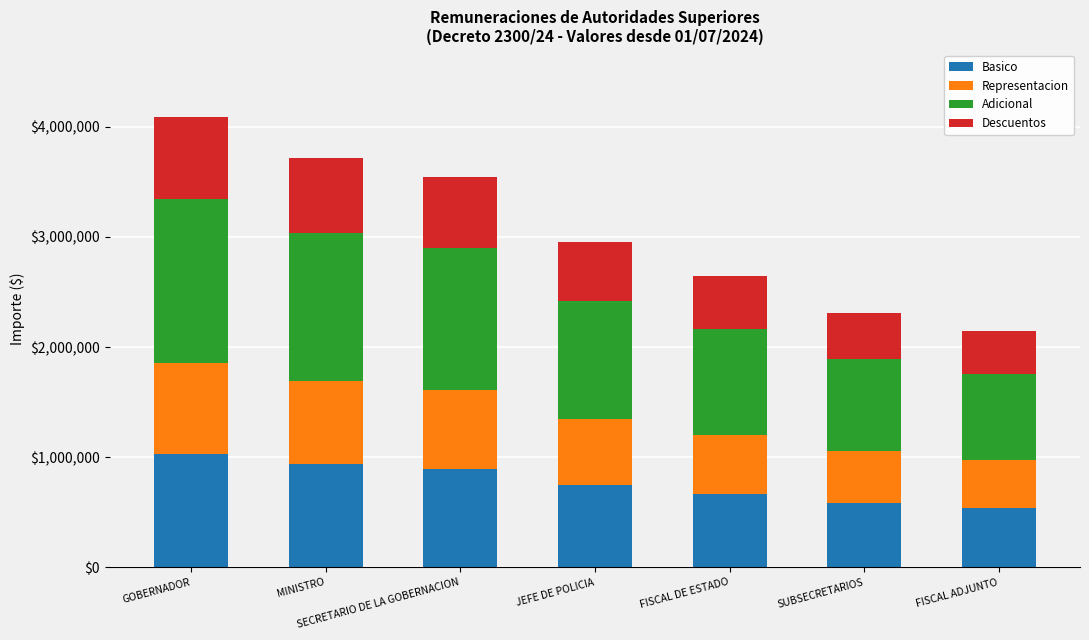

What is the difference between the maximum and minimum values in the Basico series?

489687.0